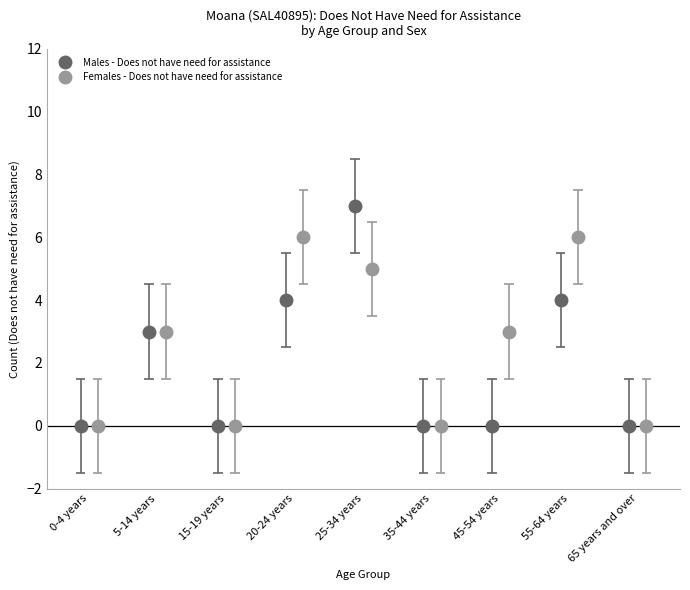

Is the value of Females - Does not have need for assistance at 45-54 years greater than the value of Males - Does not have need for assistance at 45-54 years?

Yes